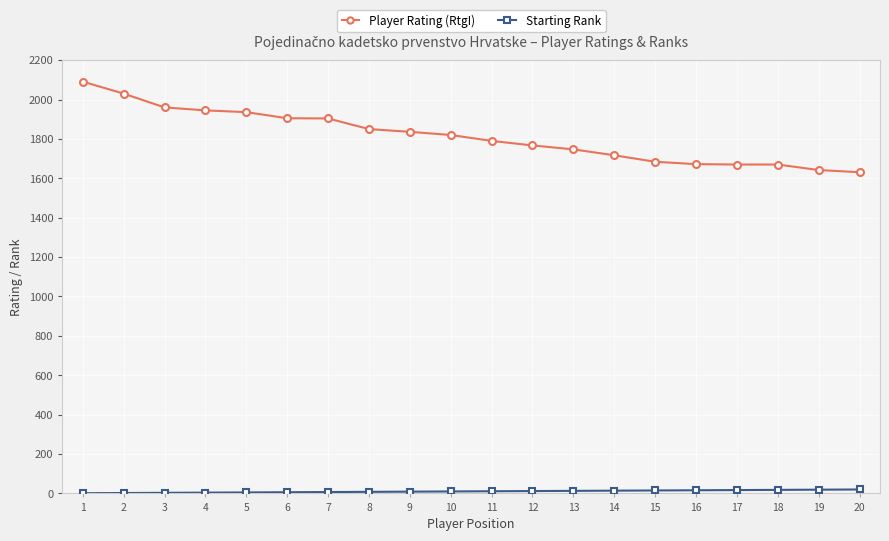

What is the difference between the second highest and second lowest values in the Player Rating (RtgI) series?

388